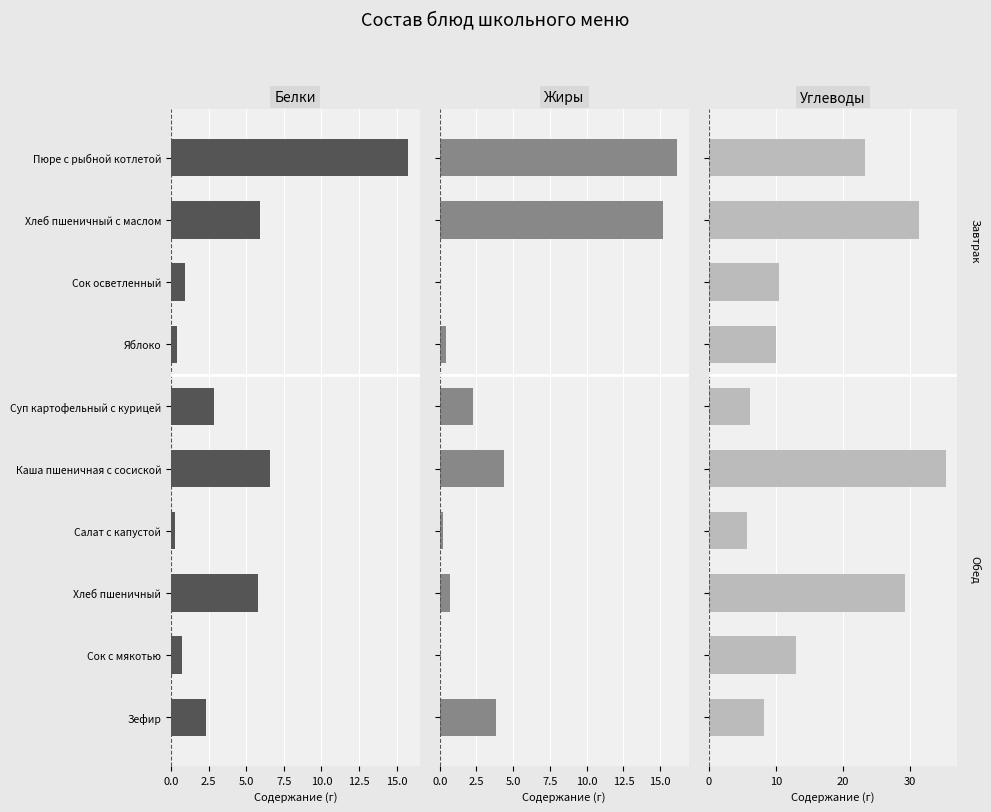

What is the minimum value for Белки?

0.2